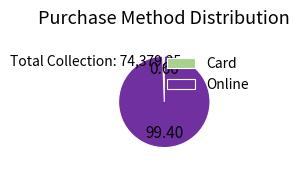

Which has a higher value, Online or Card?

Online